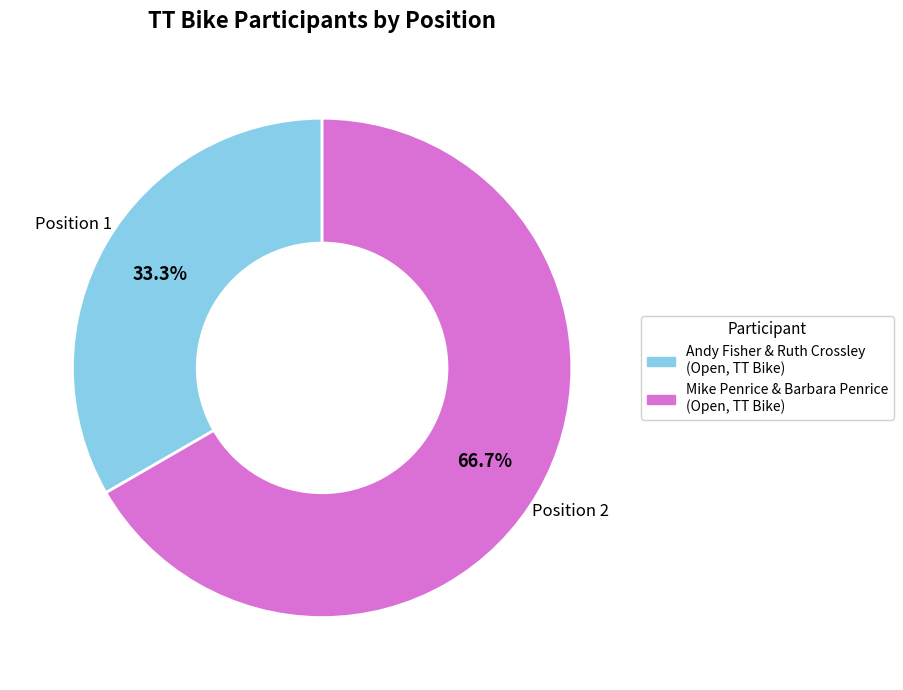

Which has a higher value, Mike Penrice & Barbara Penrice (Open, TT Bike) or Andy Fisher & Ruth Crossley (Open, TT Bike)?

Mike Penrice & Barbara Penrice (Open, TT Bike)